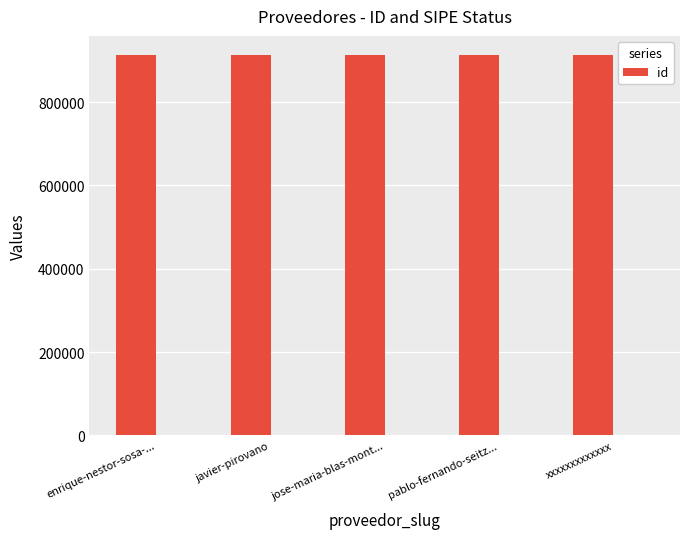

Reading left to right, what are all the values shown in this chart?

enrique-nestor-sosa-...=913459	javier-pirovano=913457	jose-maria-blas-mont...=913461	pablo-fernando-seitz...=913460	xxxxxxxxxxxxx=913458